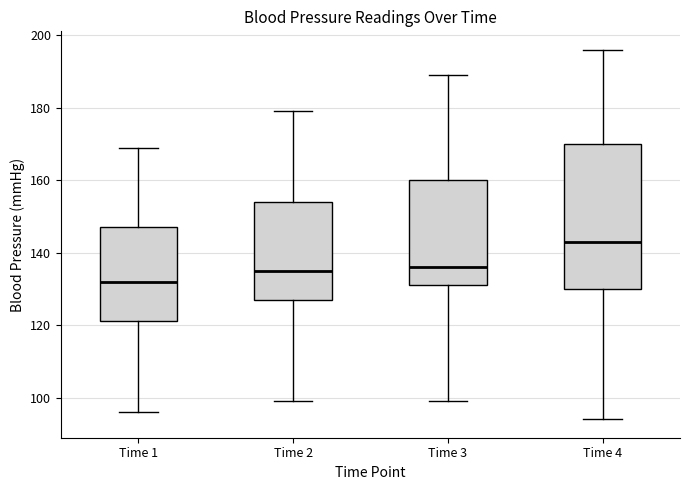

Which box has the highest median line?

Time 4